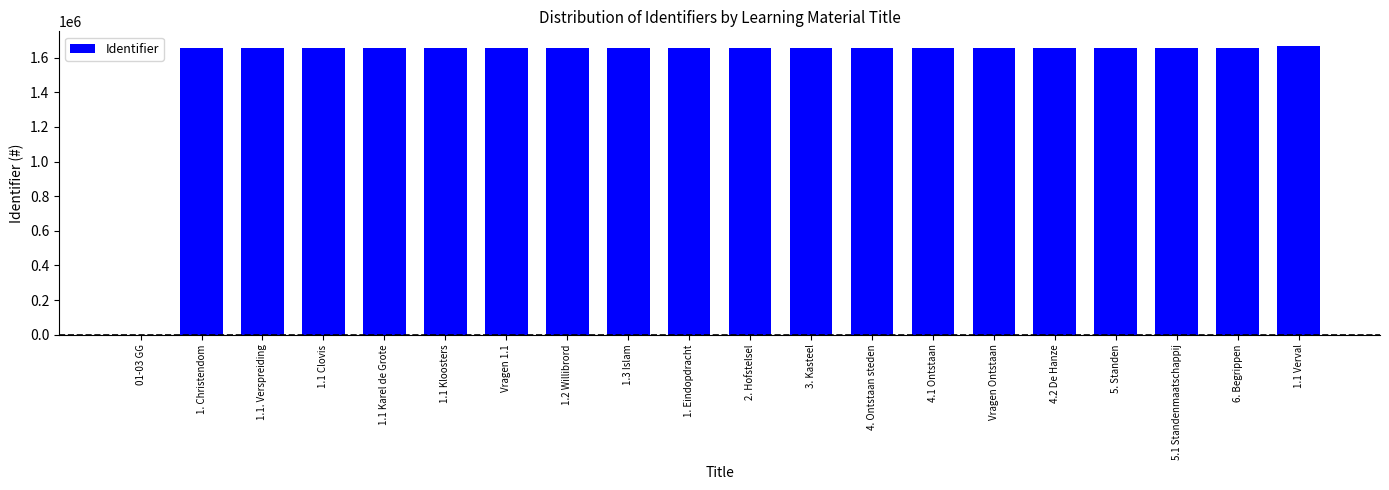

What is the greatest value displayed?

1668641